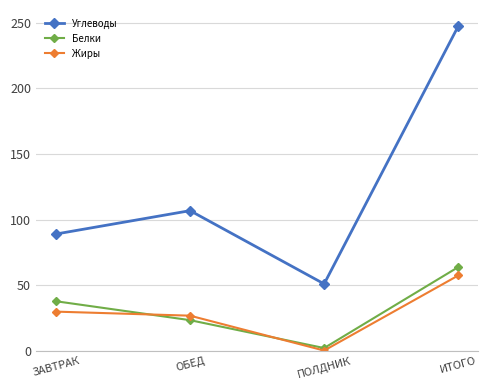

Which series has the widest spread of values?

Углеводы